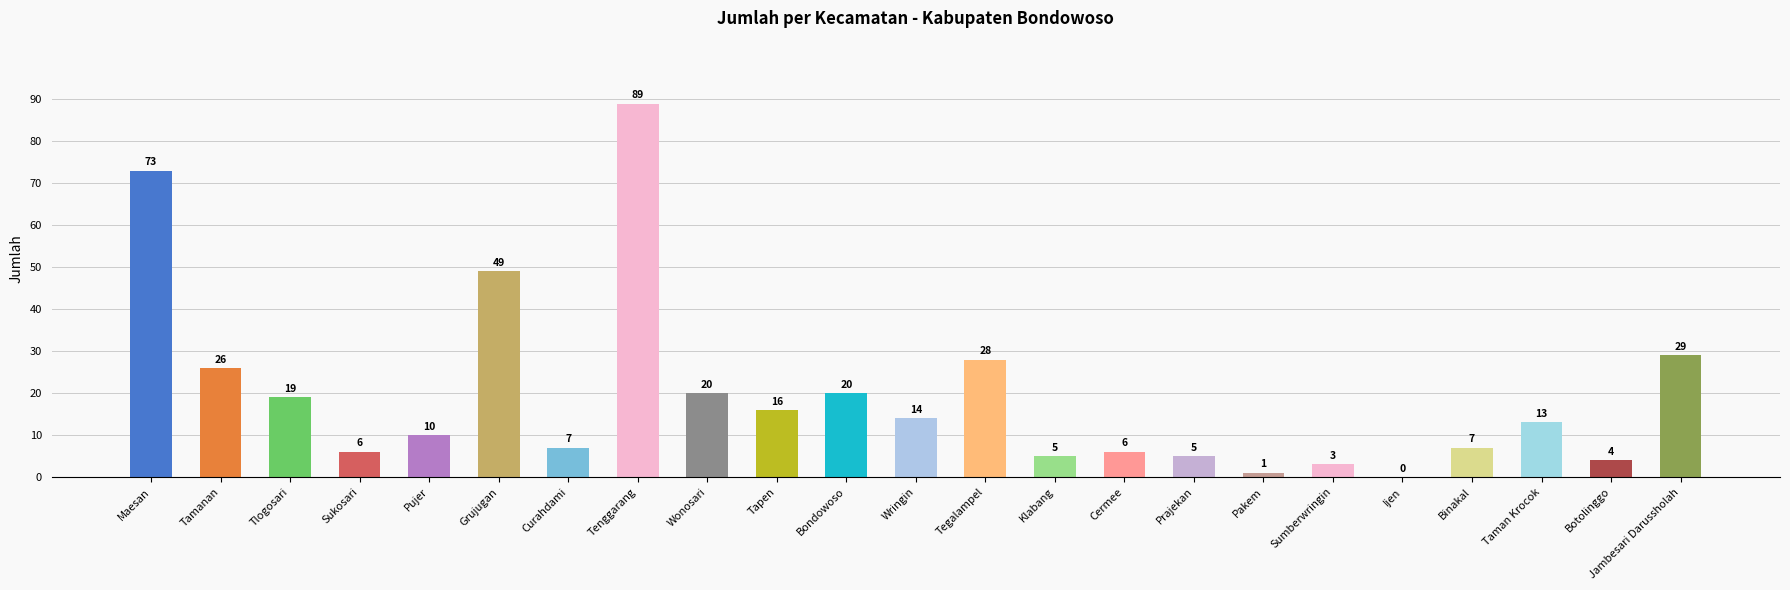

The value at Tenggarang is 89. True or false?

True